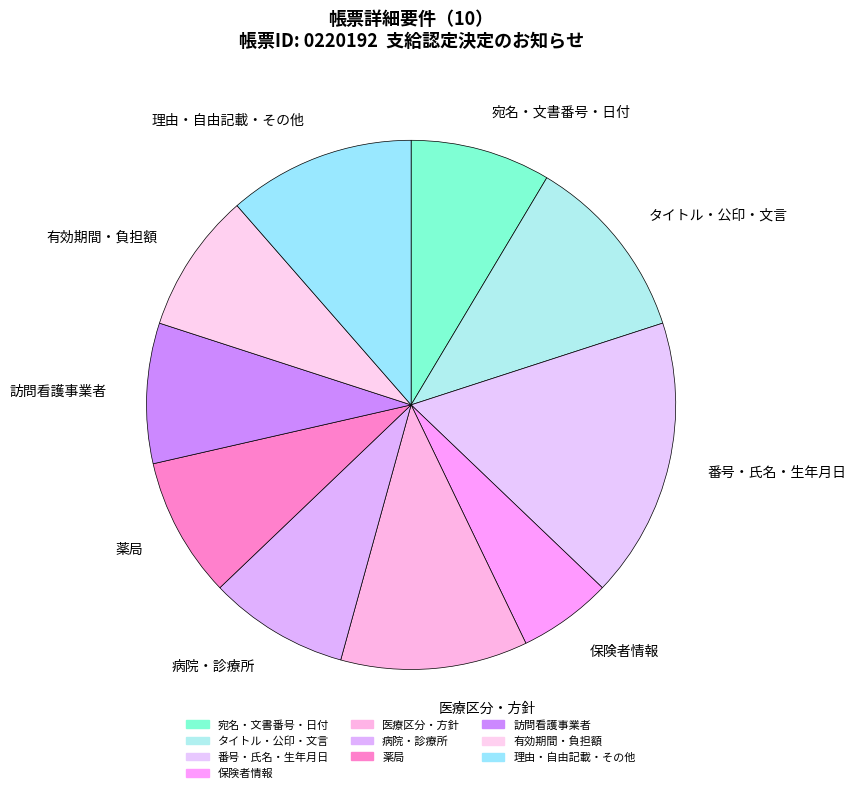

Combined, do 薬局 and 理由・自由記載・その他 account for over 50%?

No